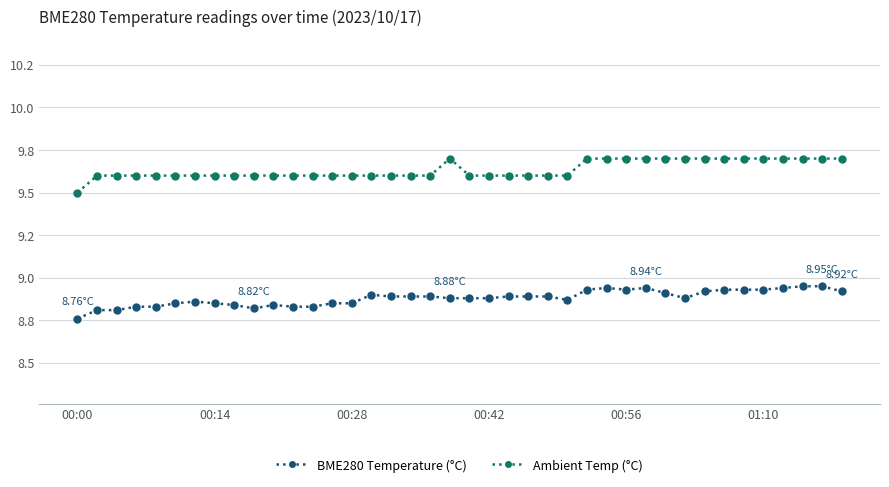

Where is the first local maximum for BME280 Temperature (°C)?

6